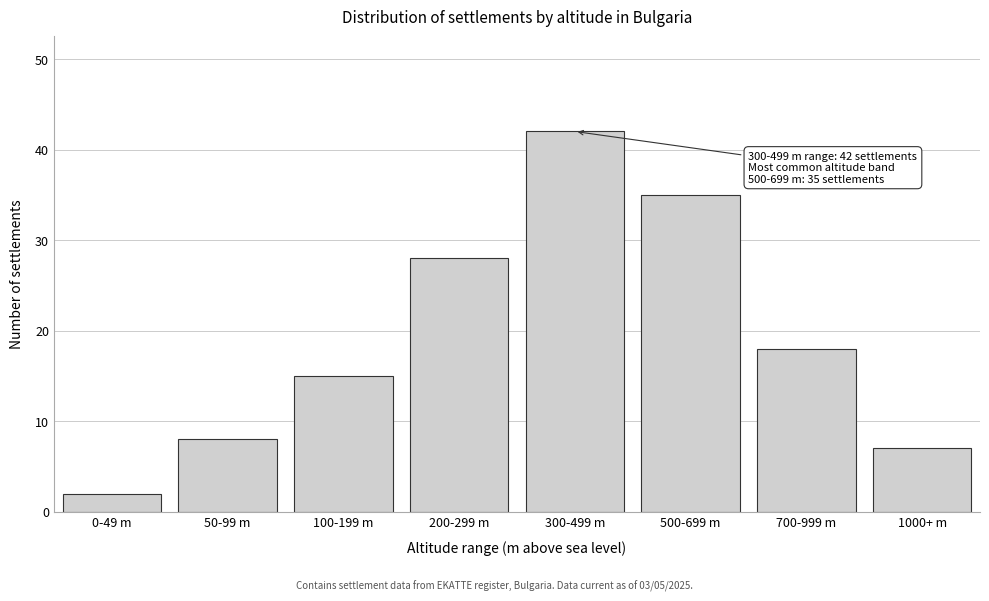

Reading left to right, transcribe all the data shown in this chart.

0-49 m=2	50-99 m=8	100-199 m=15	200-299 m=28	300-499 m=42	500-699 m=35	700-999 m=18	1000+ m=7